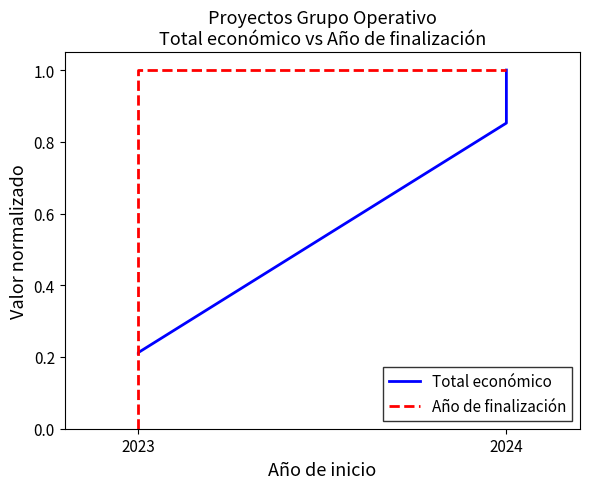

At which category does the chart reach its minimum across all series?

2023